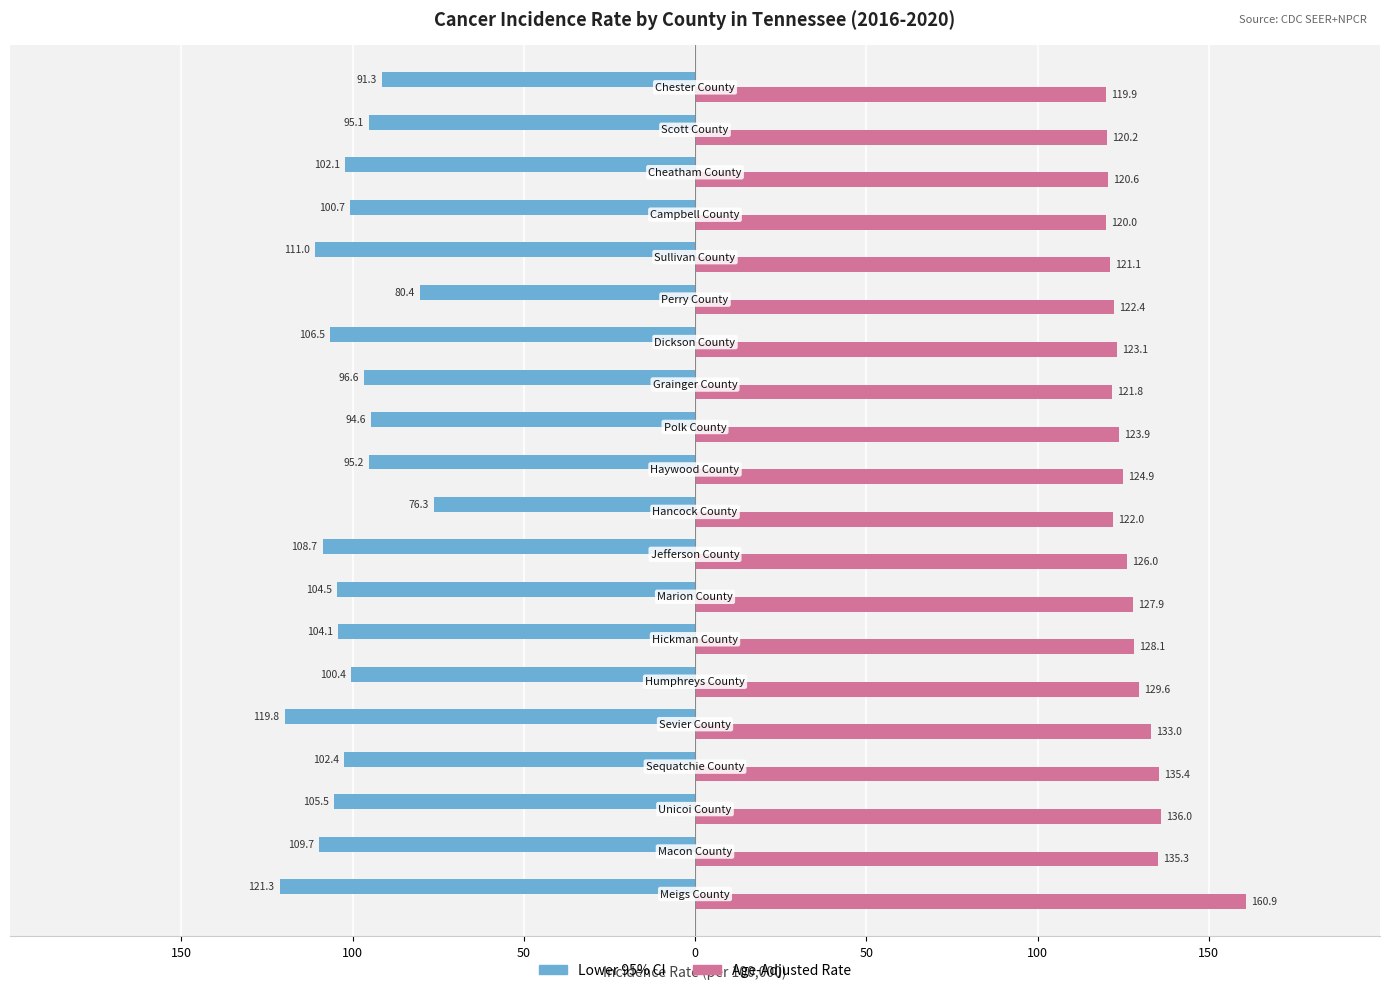

Which series has the largest total across all categories?

Age-Adjusted Rate